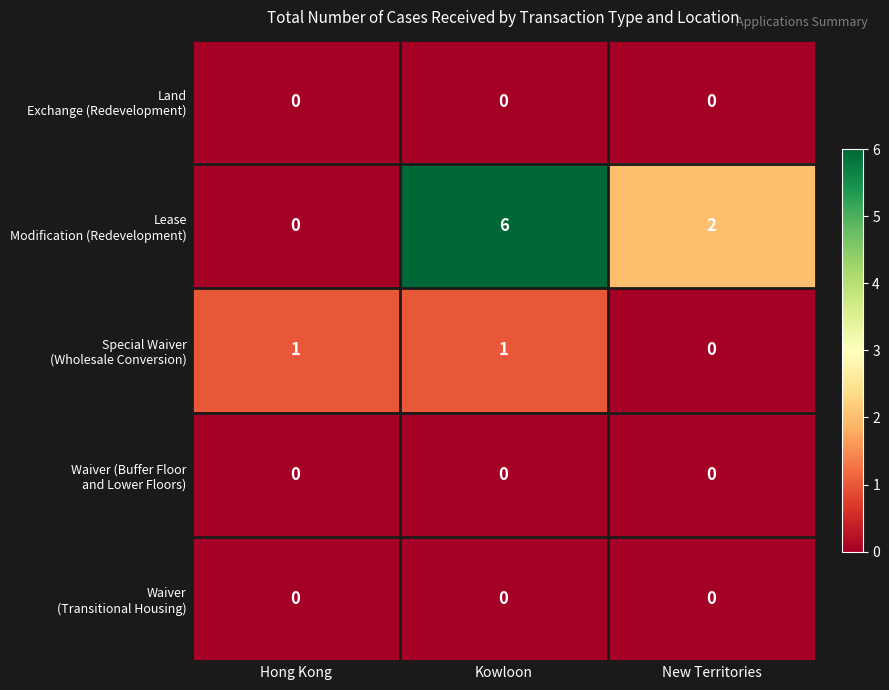

At which category is the sum across all series the highest?

Kowloon